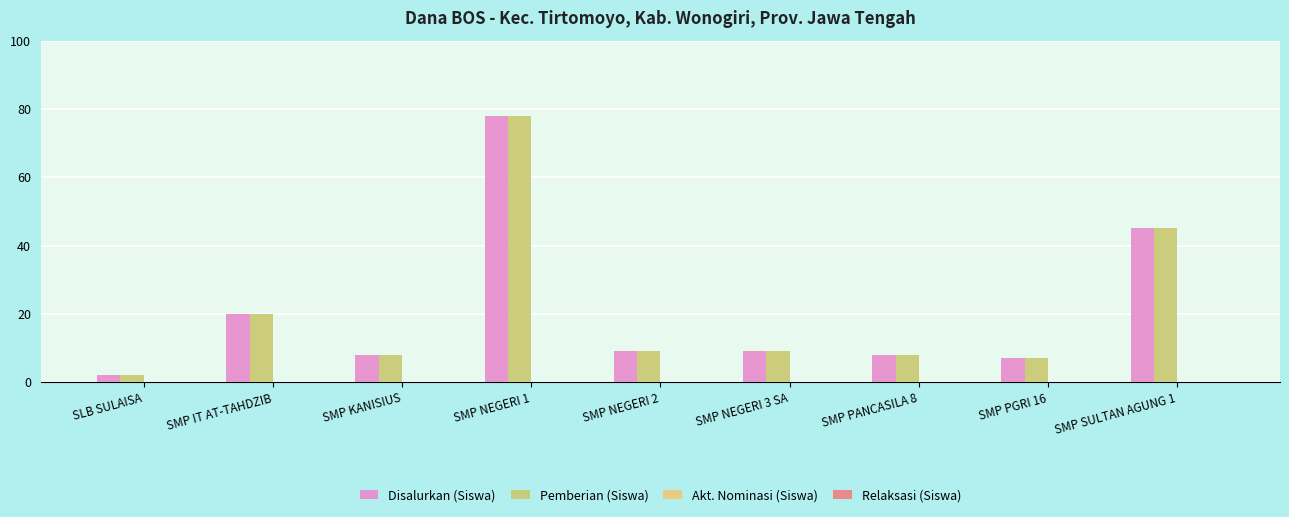

Where is Pemberian (Siswa) nearest to the value 40?

SMP SULTAN AGUNG 1